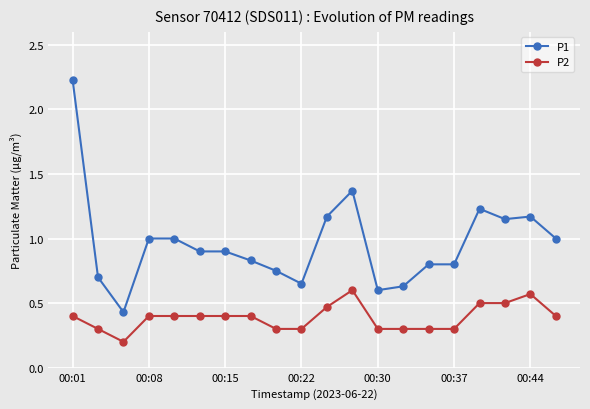

What is the sum of all P2 values?

7.7